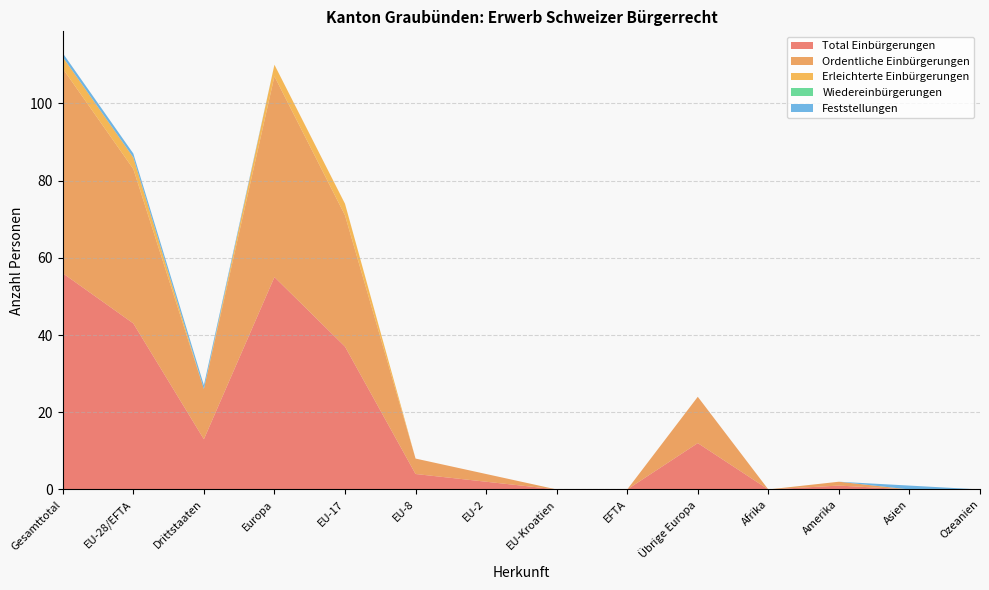

Reading right to left, what are all the values shown in this chart?

Total Einbürgerungen: 0	0	1	0	12	0	0	2	4	37	55	13	43	56
Ordentliche Einbürgerungen: 0	0	1	0	12	0	0	2	4	34	52	13	40	53
Erleichterte Einbürgerungen: 0	0	0	0	0	0	0	0	0	3	3	0	3	3
Wiedereinbürgerungen: 0	0	0	0	0	0	0	0	0	0	0	0	0	0
Feststellungen: 0	1	0	0	0	0	0	0	0	0	0	1	1	1